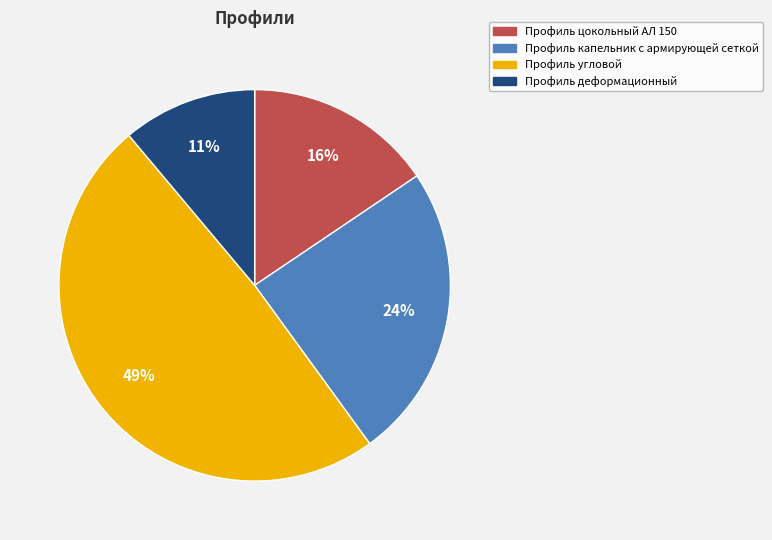

What is the ratio of the value at Профиль деформационный to the value at Профиль цокольный АЛ 150?

0.7